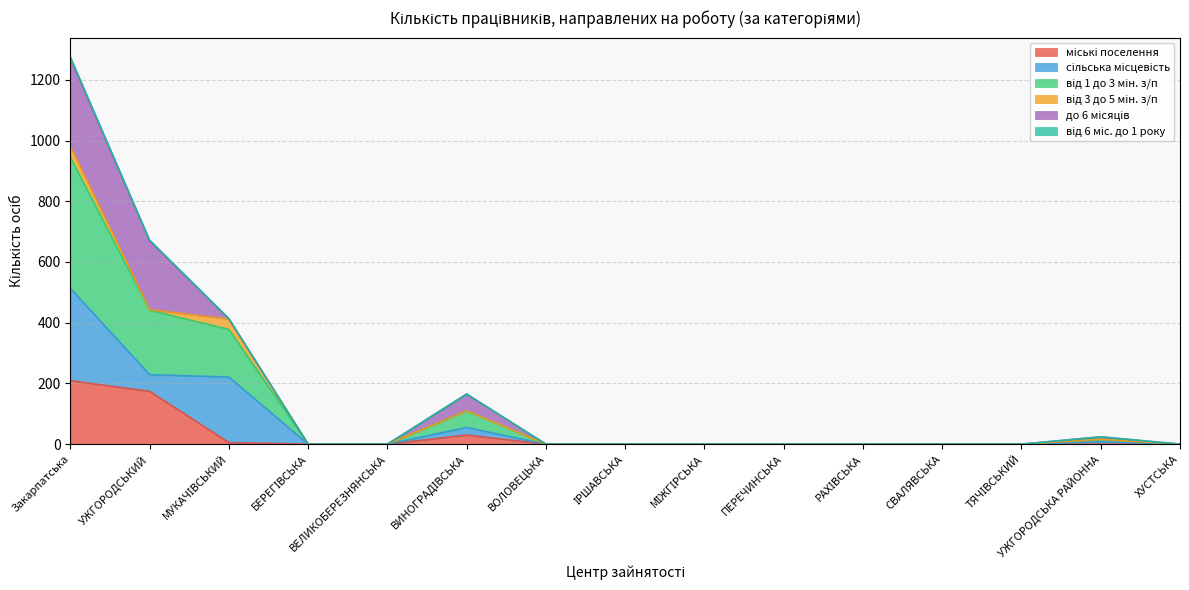

At which category is the sum across all series the highest?

Закарпатська